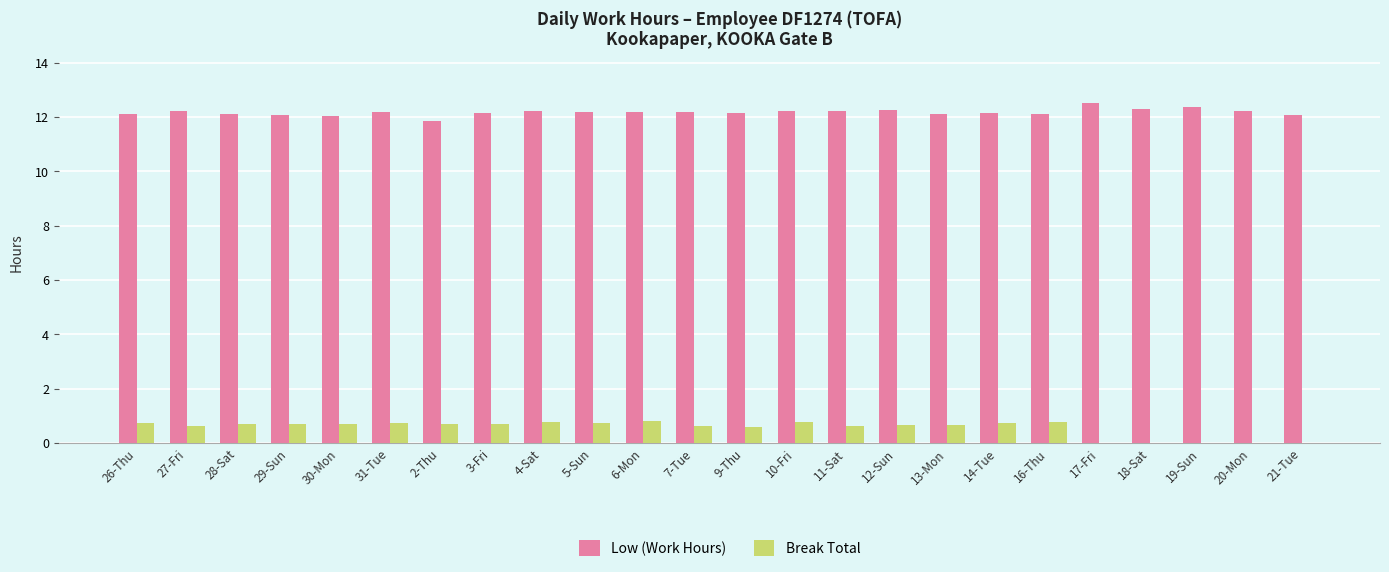

Which series has the largest total across all categories?

Low (Work Hours)